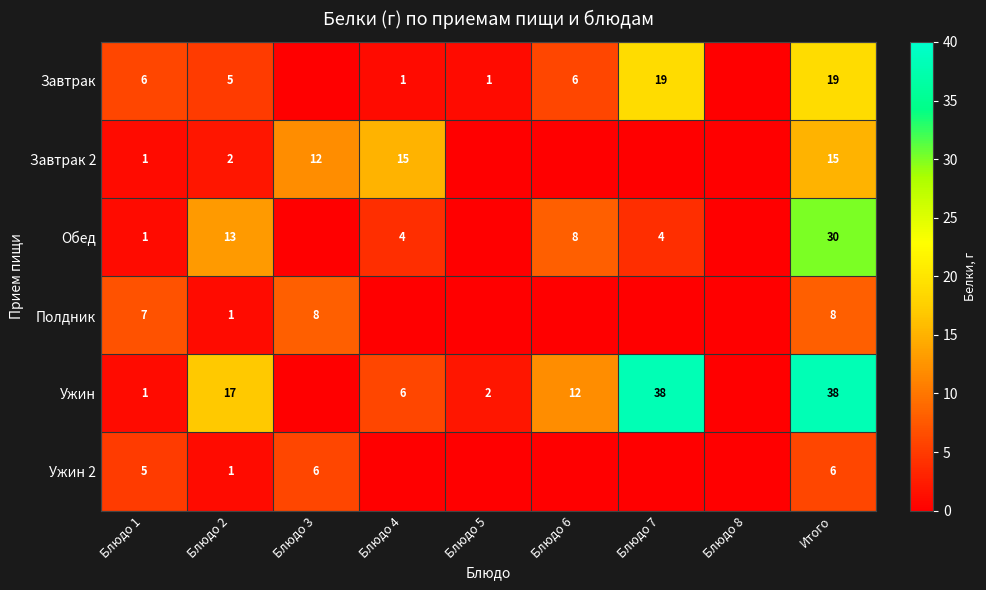

What is the sum of the Ужин values at Блюдо 4 and Блюдо 5?

8